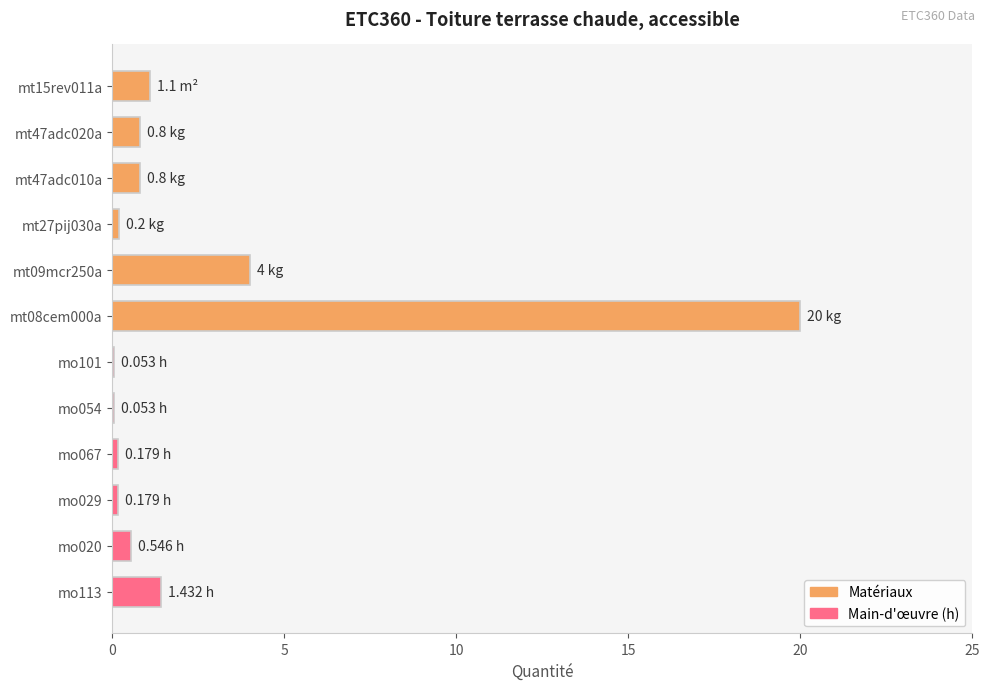

What is the average value?

2.4